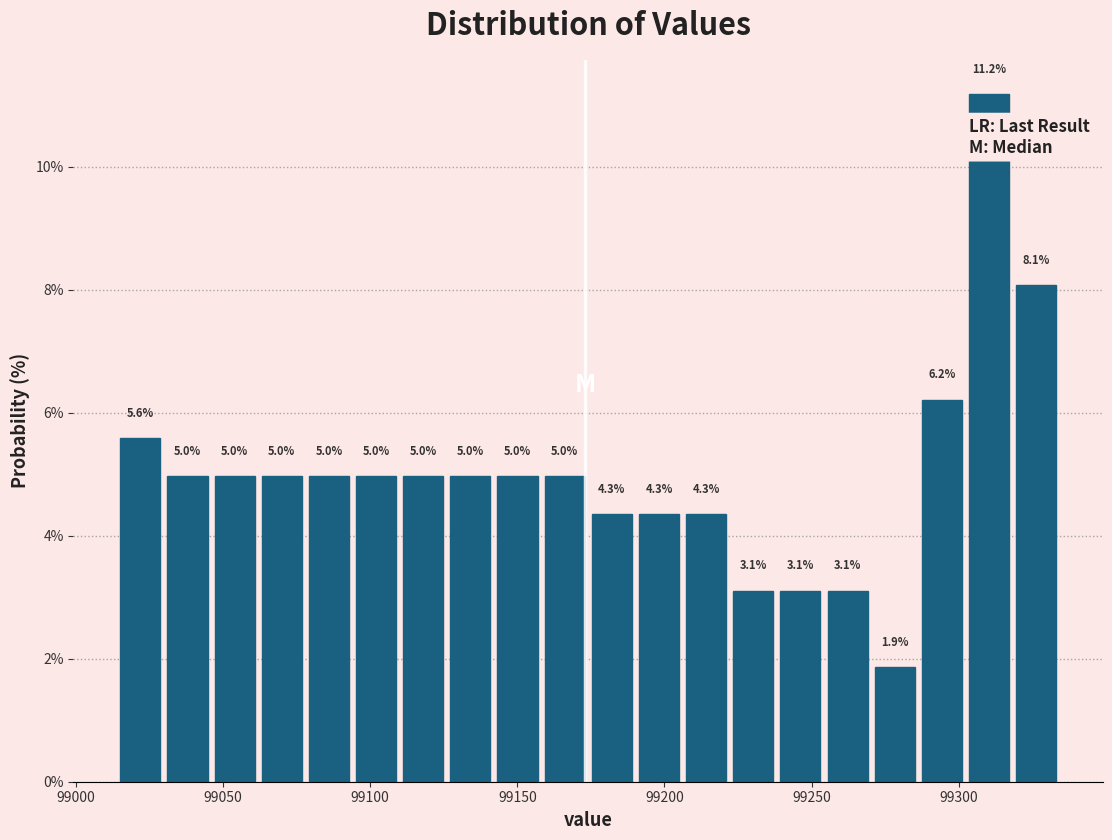

Read against the x-axis, roughly where is the centre of the tallest bar?

99310